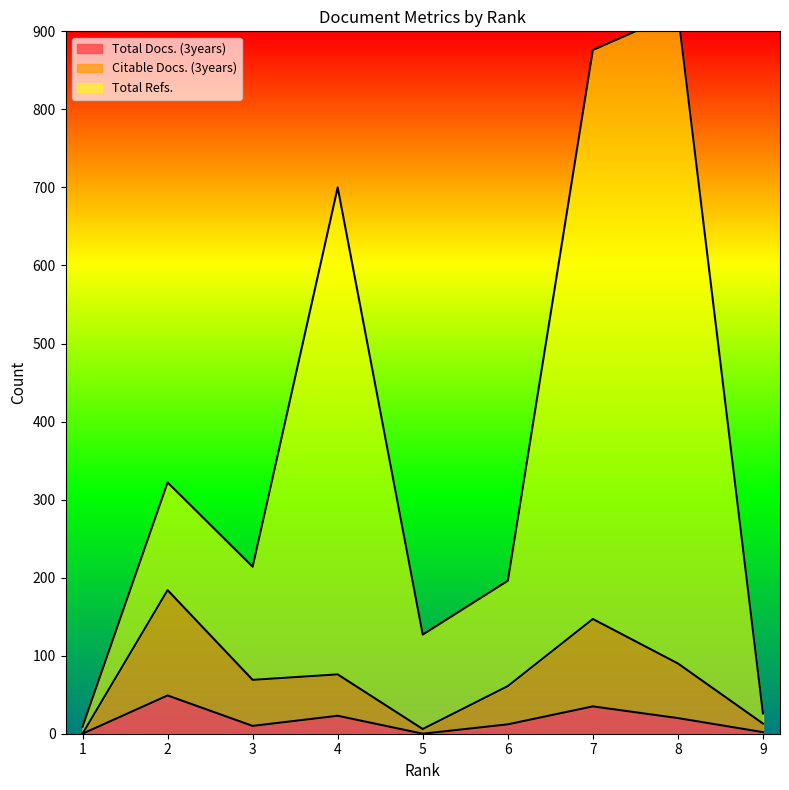

How many values in the Total Docs. (3years) series are below 12?

4